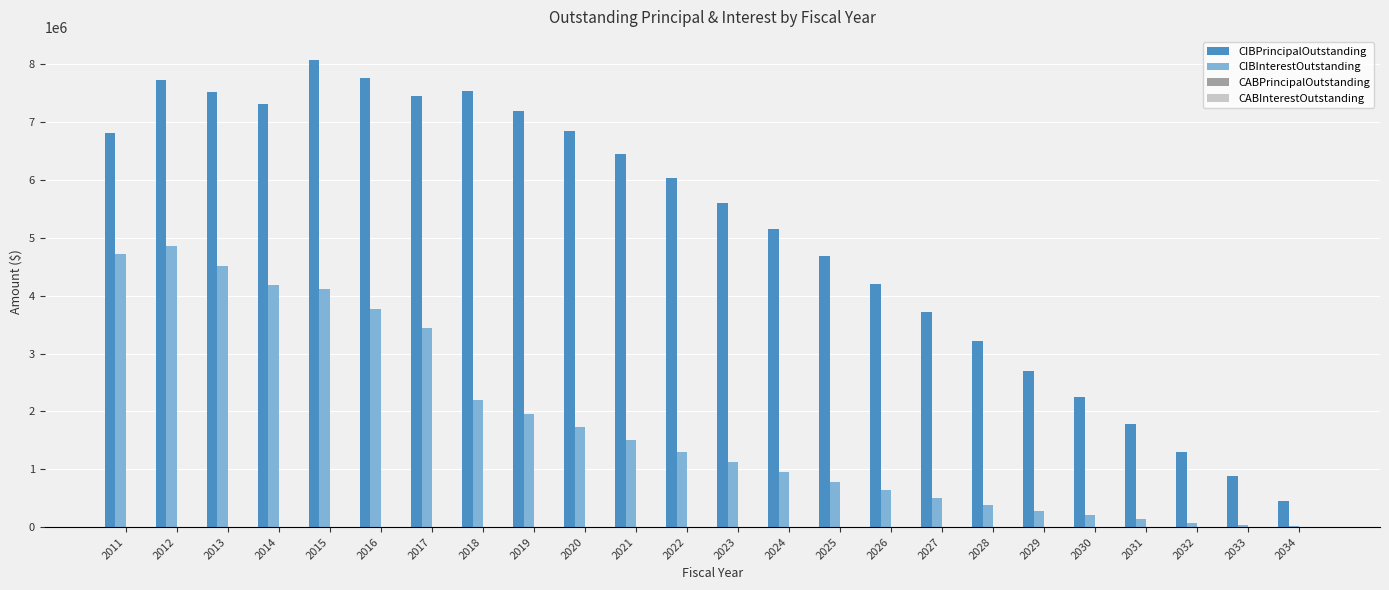

Is the value of CIBPrincipalOutstanding at 2032 greater than the value of CIBInterestOutstanding at 2028?

Yes